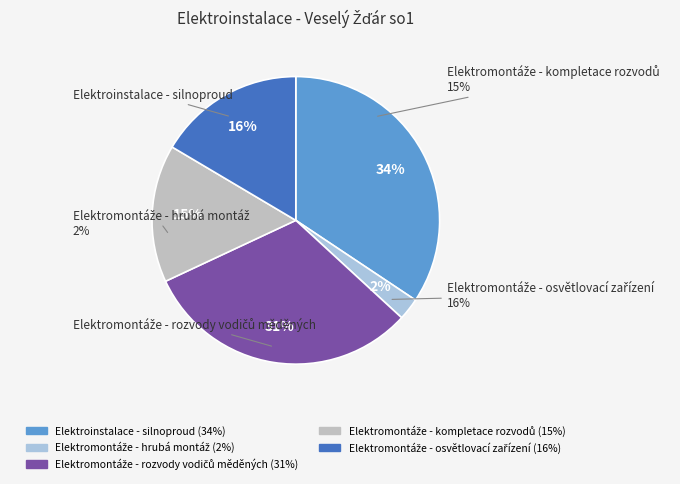

The Elektromontáže - hrubá montáž slice represents 14% of the pie. True or false?

False